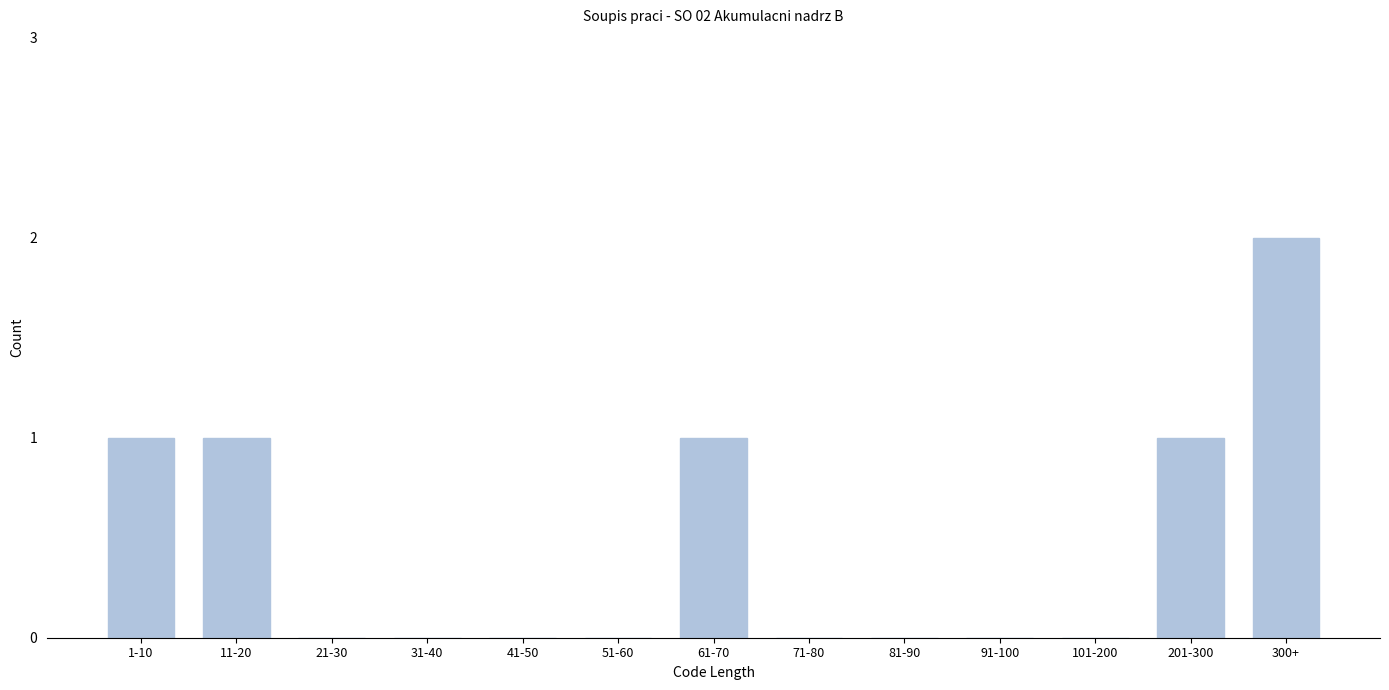

Reading left to right, what are all the values shown in this chart?

1-10=1	11-20=1	21-30=0	31-40=0	41-50=0	51-60=0	61-70=1	71-80=0	81-90=0	91-100=0	101-200=0	201-300=1	300+=2